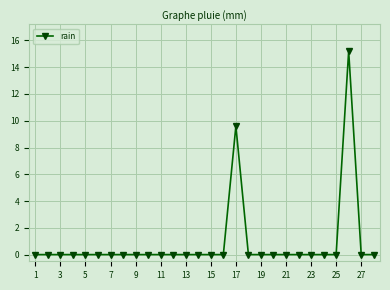

Count the number of data series in this chart.

1